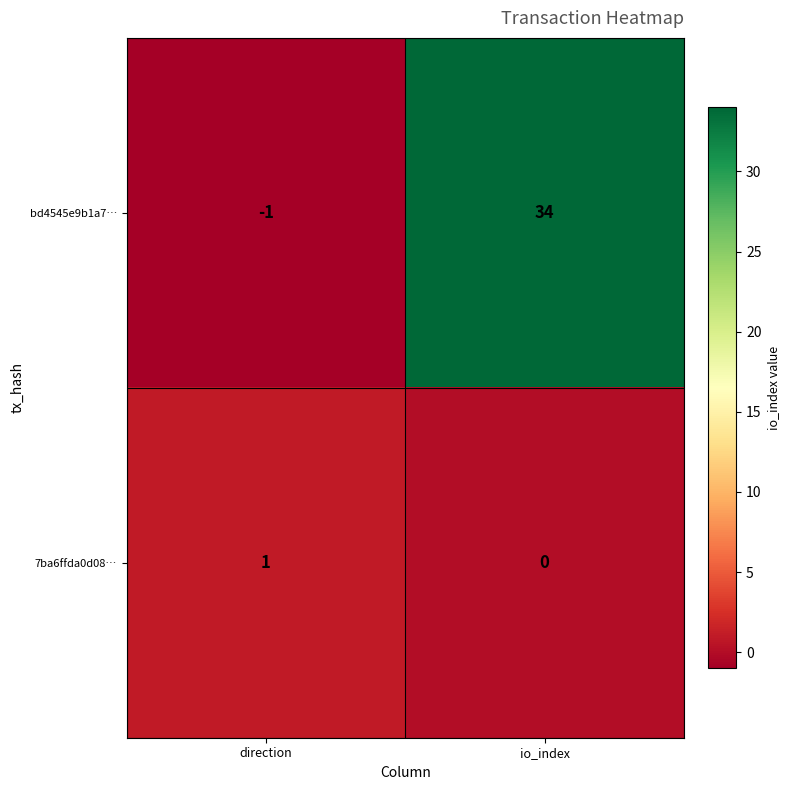

Which series has the widest spread of values?

bd4545e9b1a7…